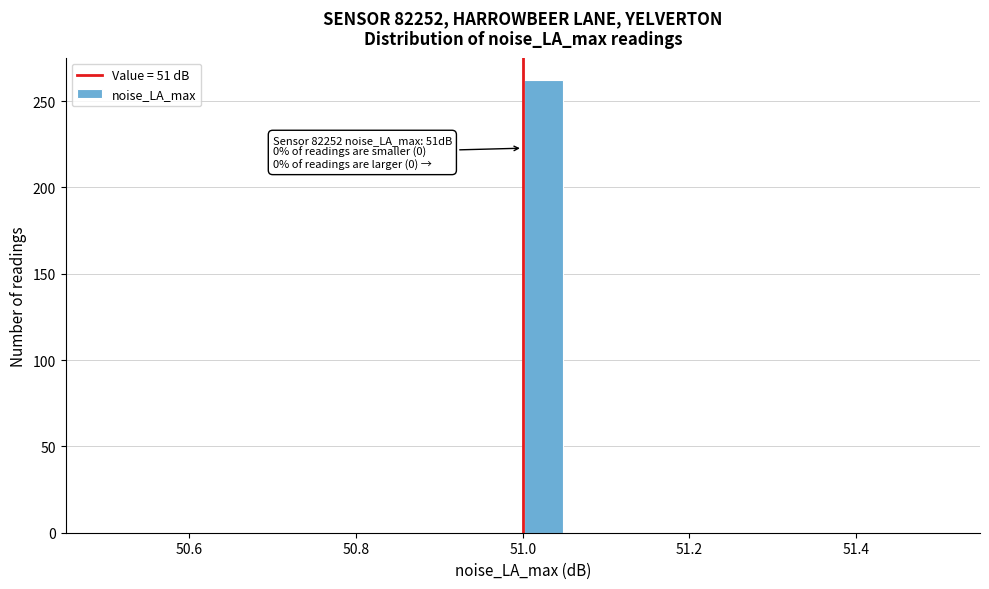

Around what value on the x-axis is the tallest bar? Give the approximate position of its centre, as read against the axis.

51.02